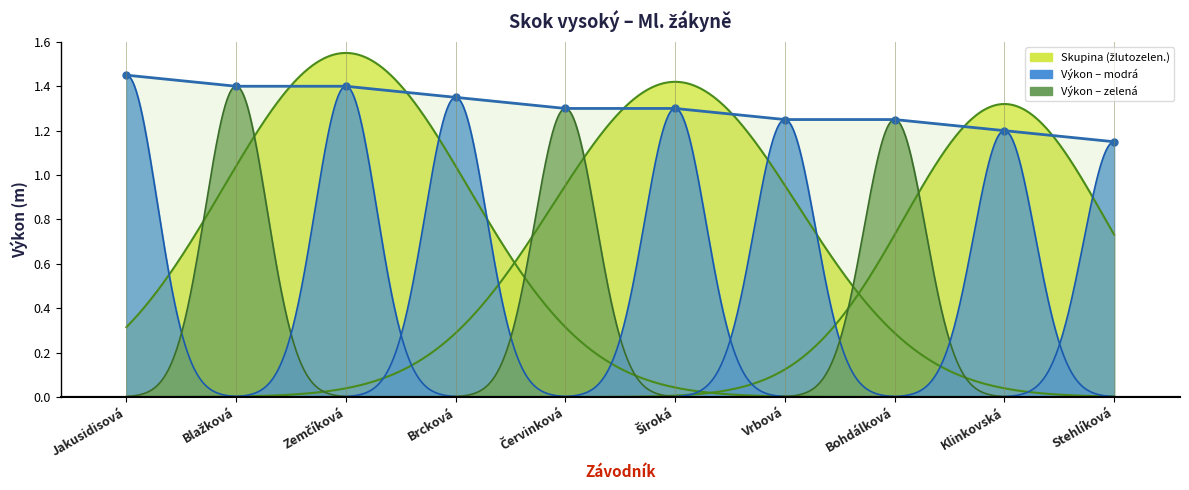

What is the smallest value displayed?

1.1